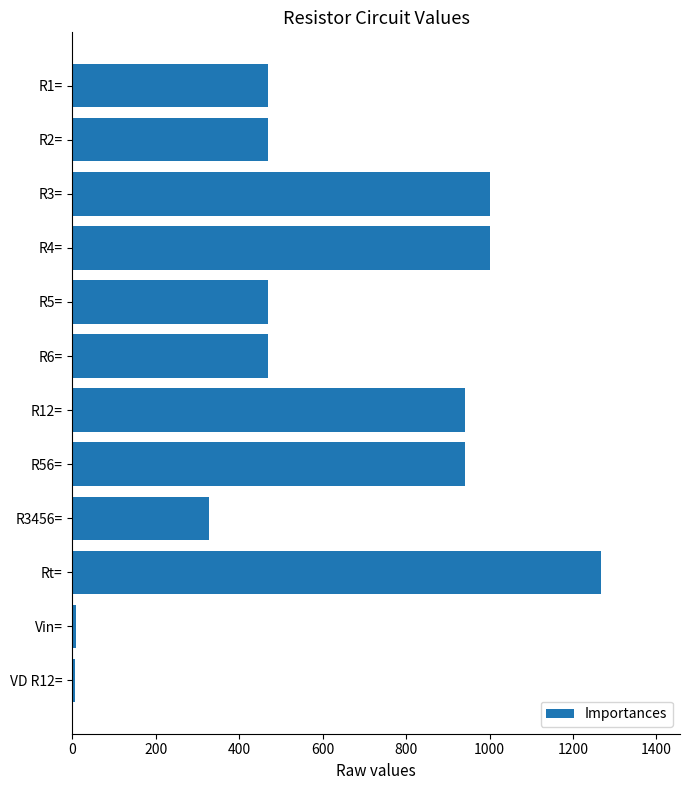

True or false: the data shows 940.0 at R56=.

True